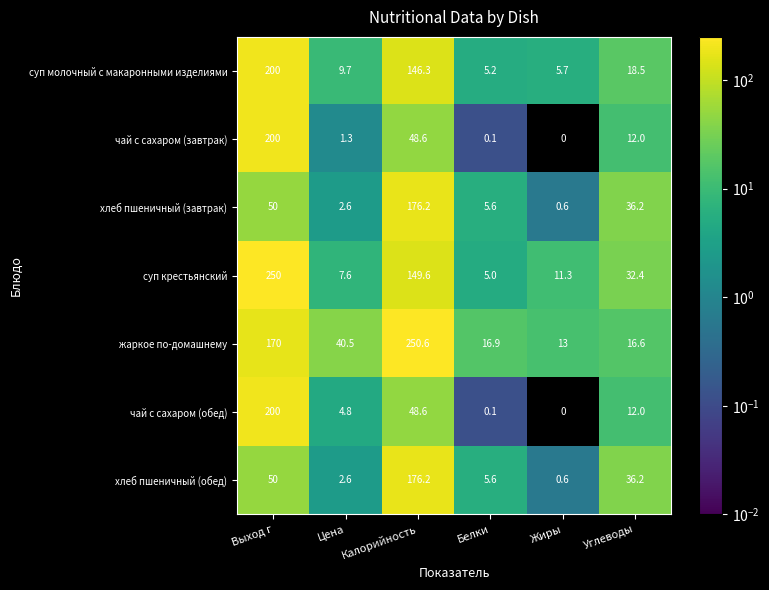

What is the spread (max minus min) of values at Выход г?

200.0